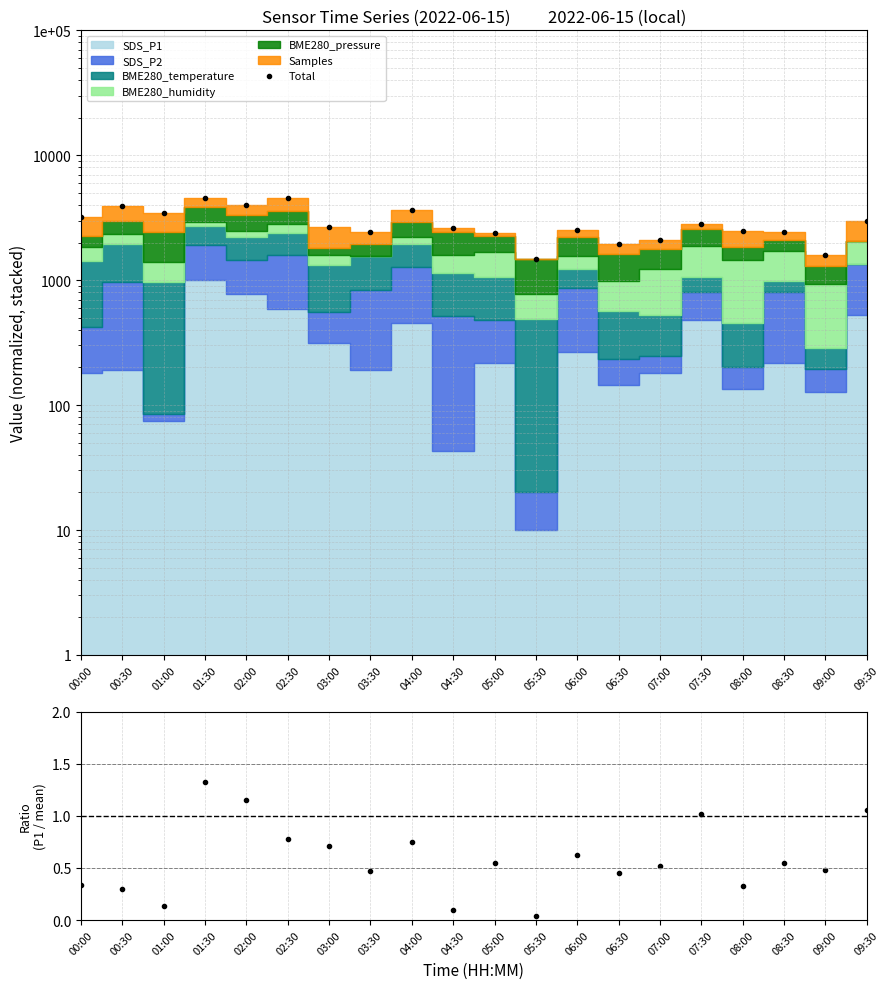

Does the chart display data point markers on the line(s)?

Yes